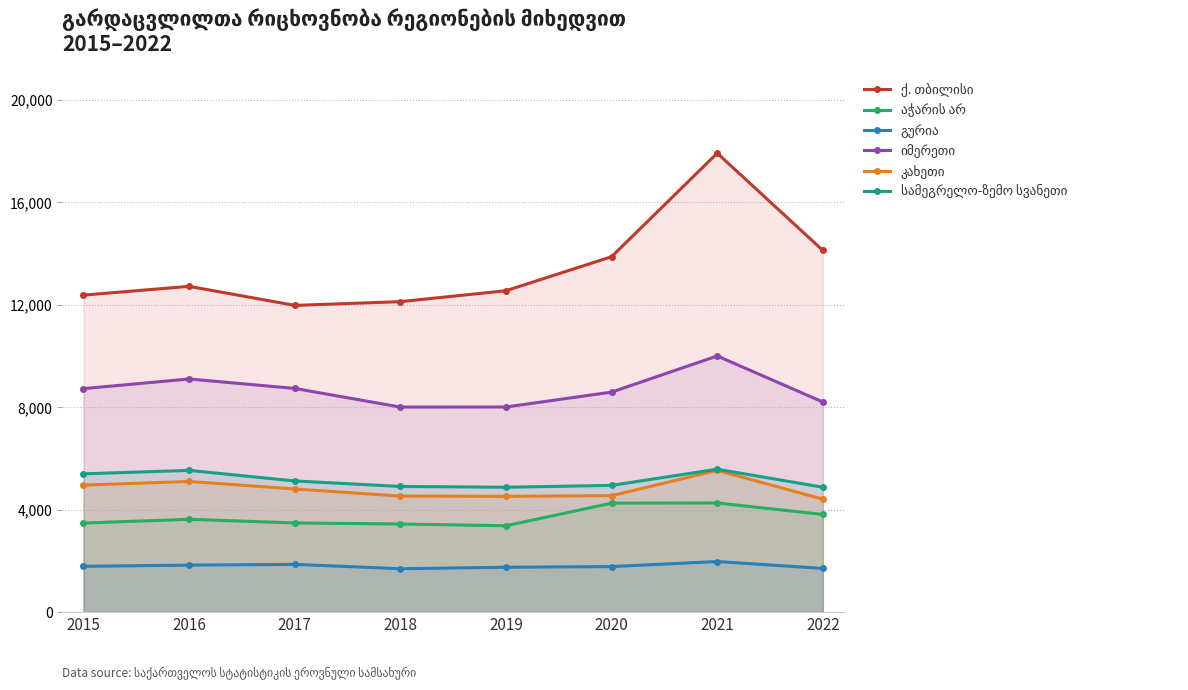

True or false: კახეთი and აჭარის არ intersect in this chart.

False